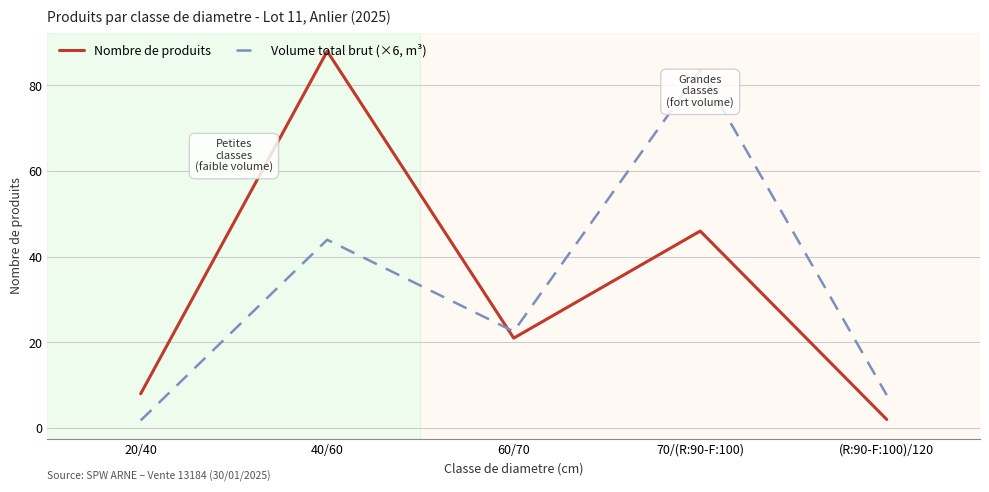

What is the difference between the maximum and minimum values in the Volume total brut (×6, m³) series?

81.8